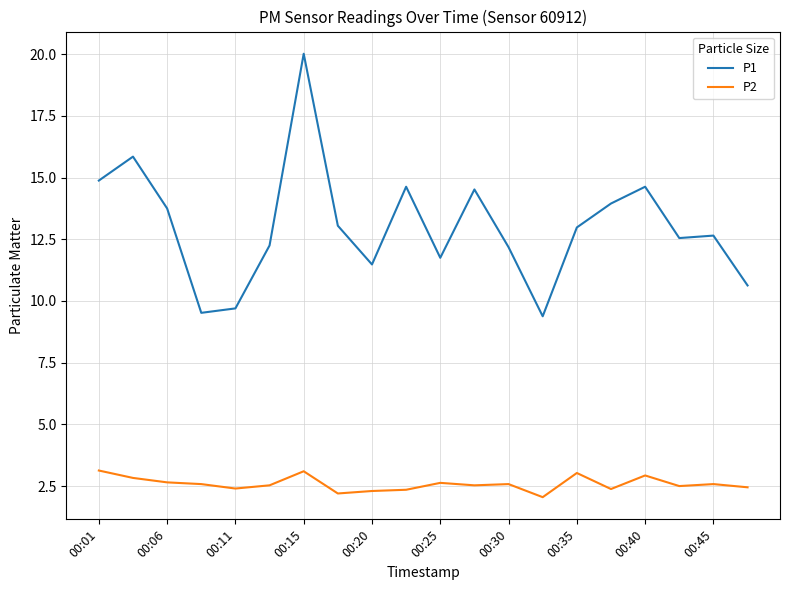

What is the maximum value shown in the chart?

20.0